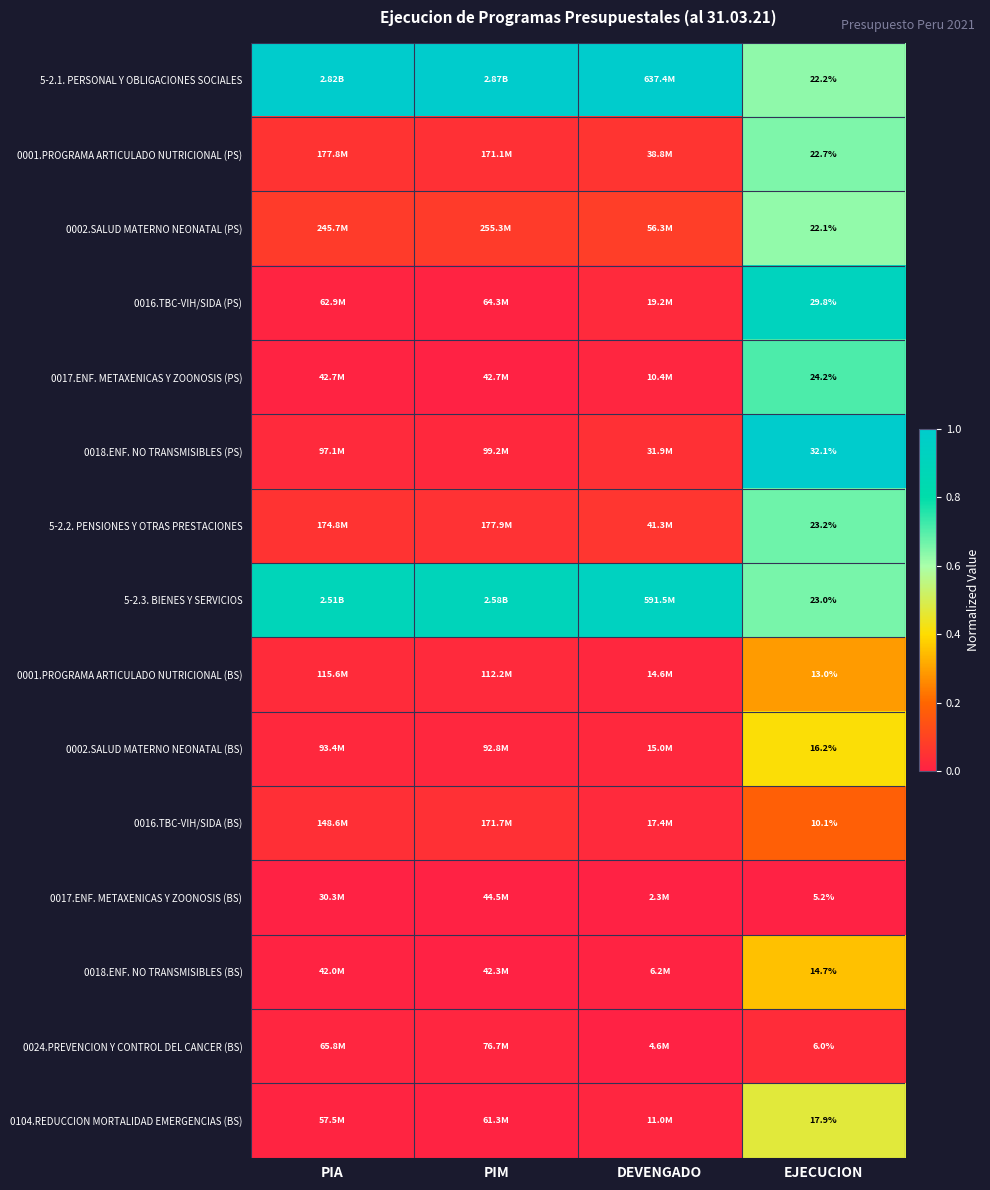

At how many categories does at least one series exceed 0?

4